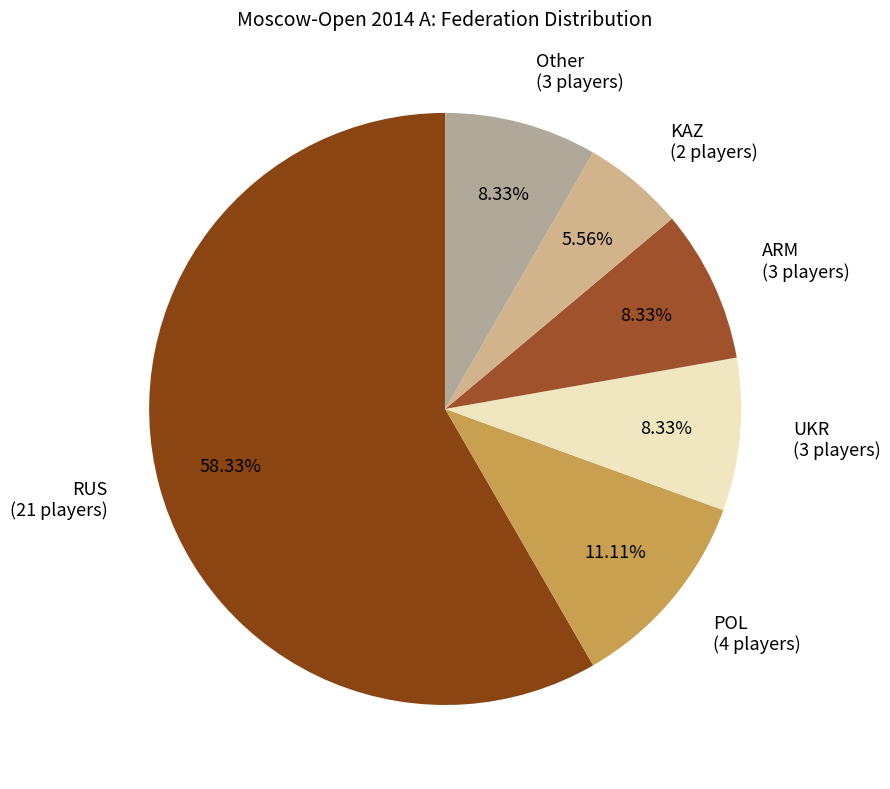

What percentage is the KAZ slice, to the nearest percent?

6%